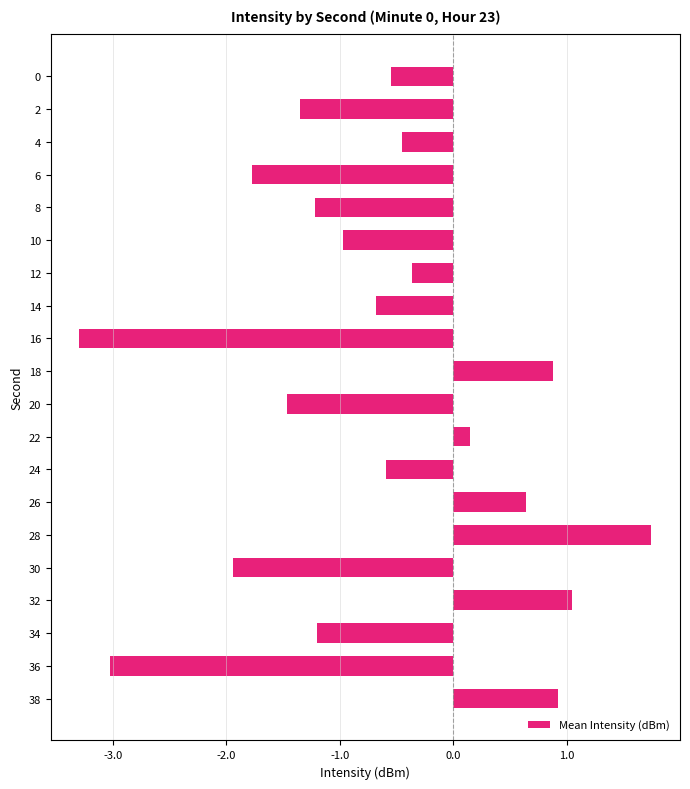

What is the greatest value displayed?

1.7